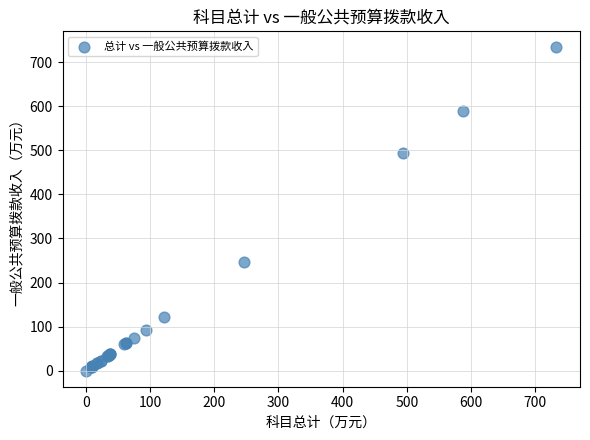

What Y value in the scatter plot is closest to 366?

246.2